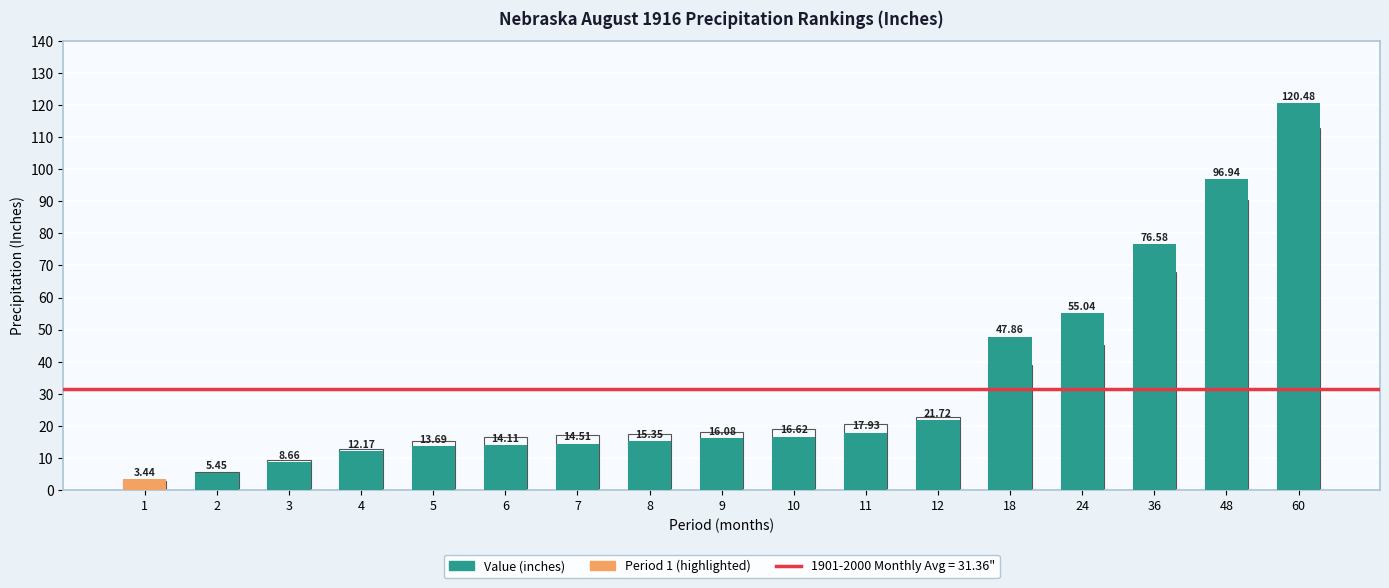

Does the chart contain any negative values?

No